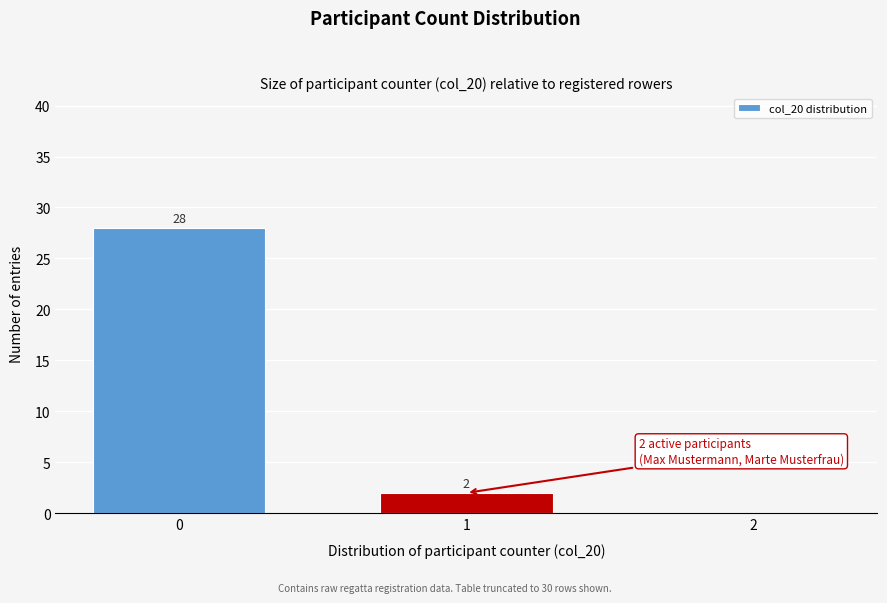

Reading right to left, what are all the values shown in this chart?

2=0	1=2	0=28